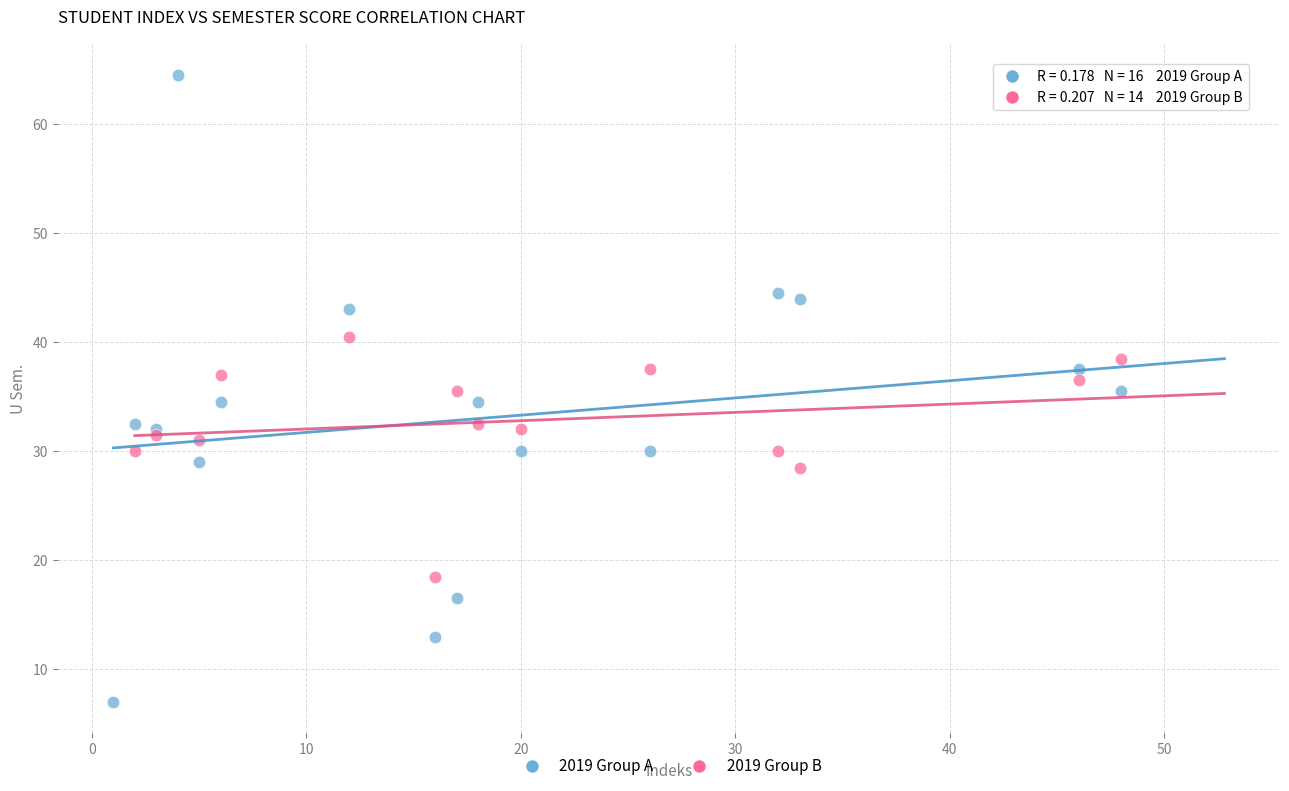

Which series has the widest spread of Y values?

2019 Group A